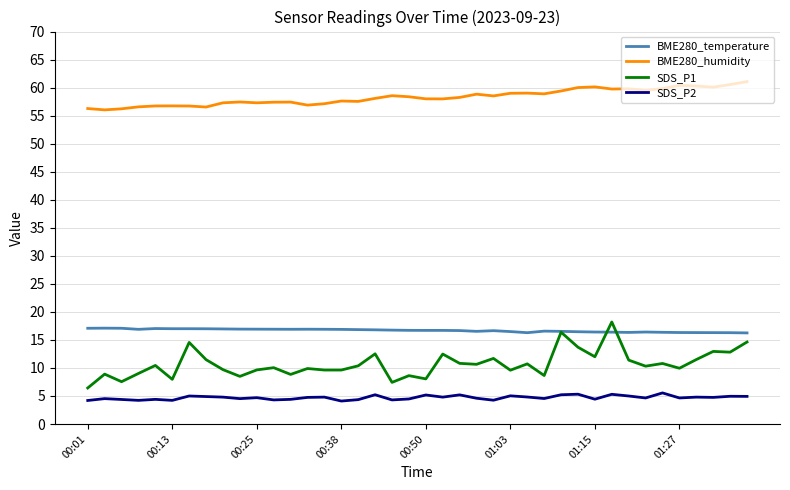

True or false: SDS_P2 and BME280_humidity cross at least once.

False